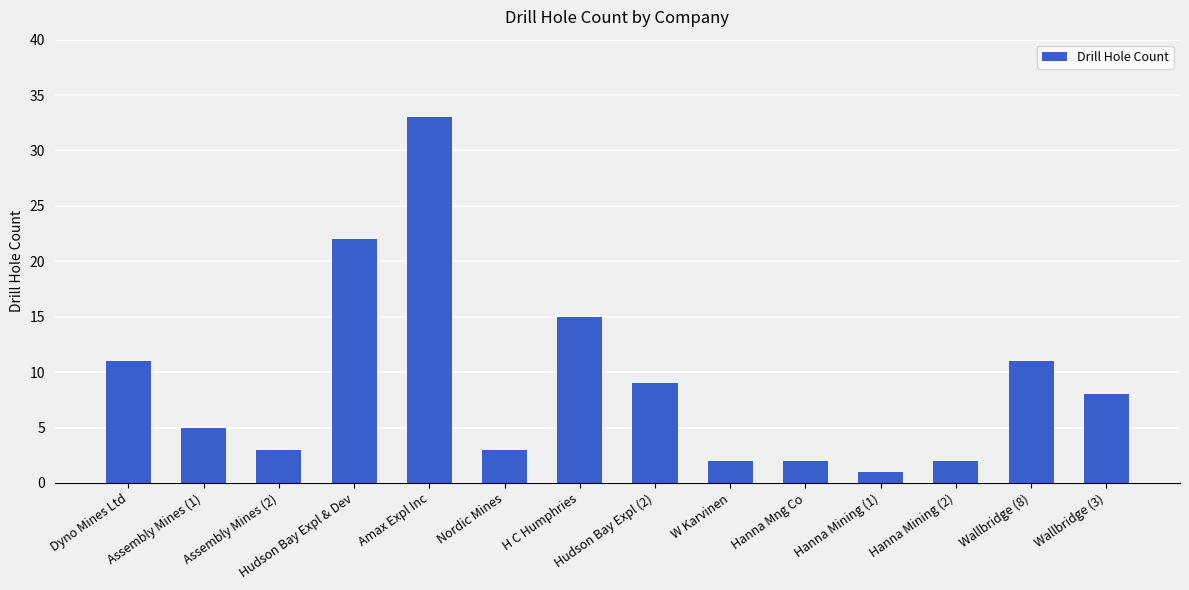

Where is the data nearest to the value 17?

H C Humphries